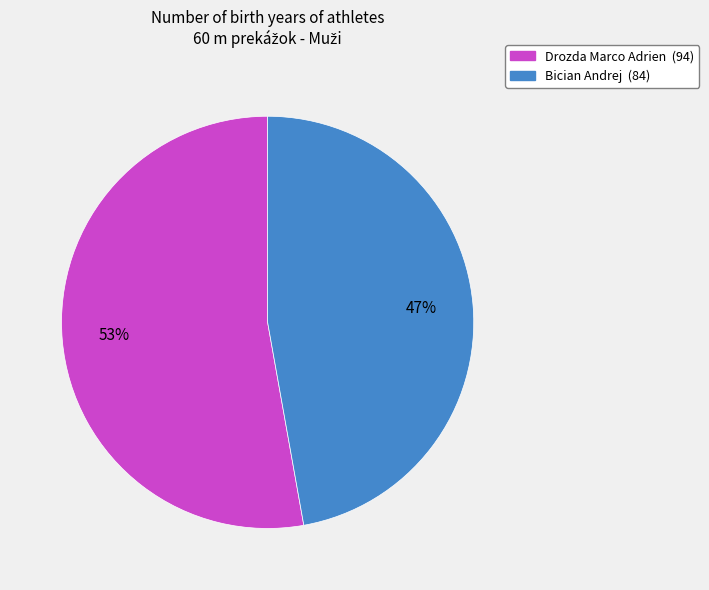

To the nearest percent, what percentage of the pie is Drozda Marco Adrien?

53%